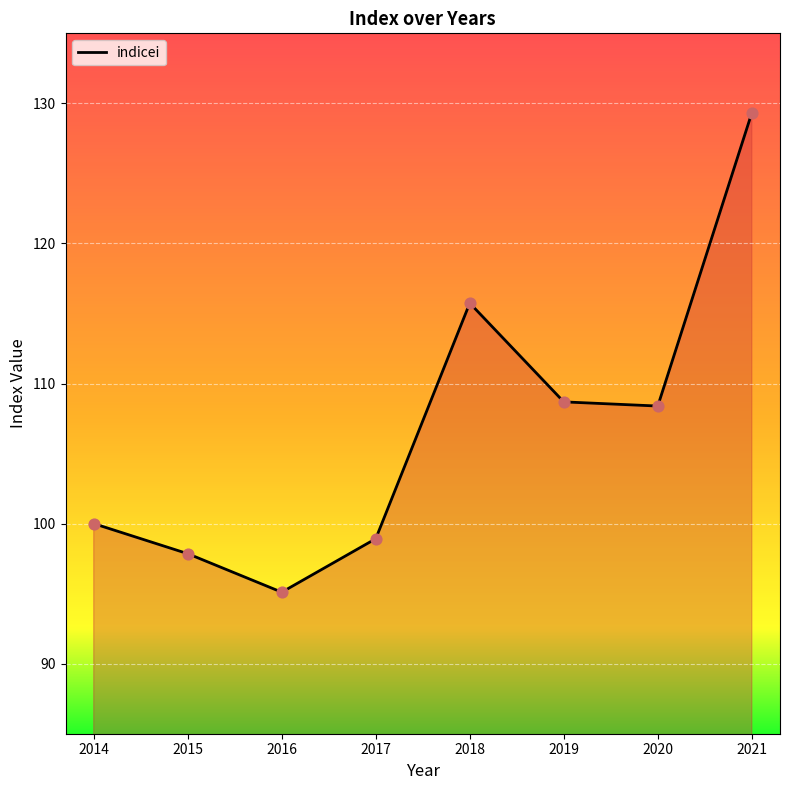

What is the ratio of the value at 2021 to the value at 2017?

1.3